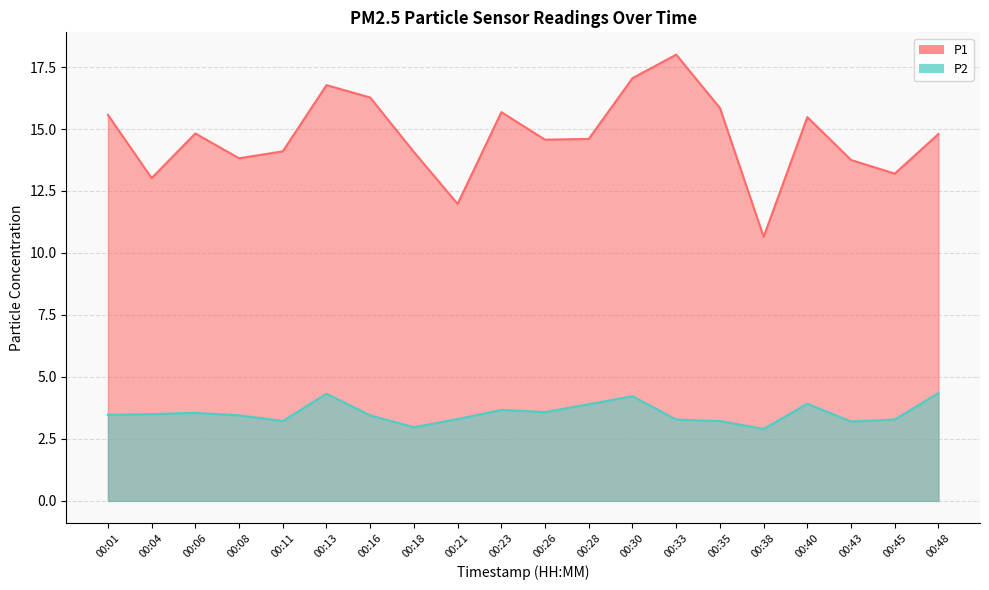

Does the chart display data point markers on the line(s)?

No